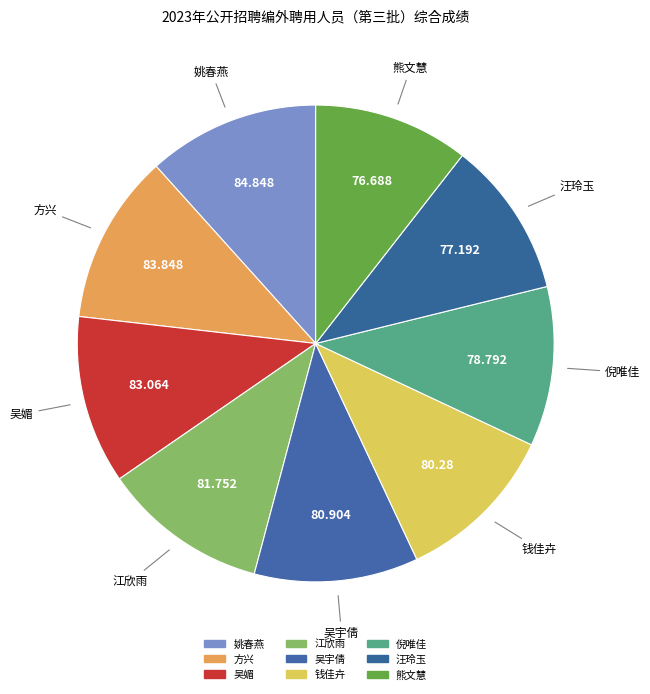

How many segments does this pie chart have?

9